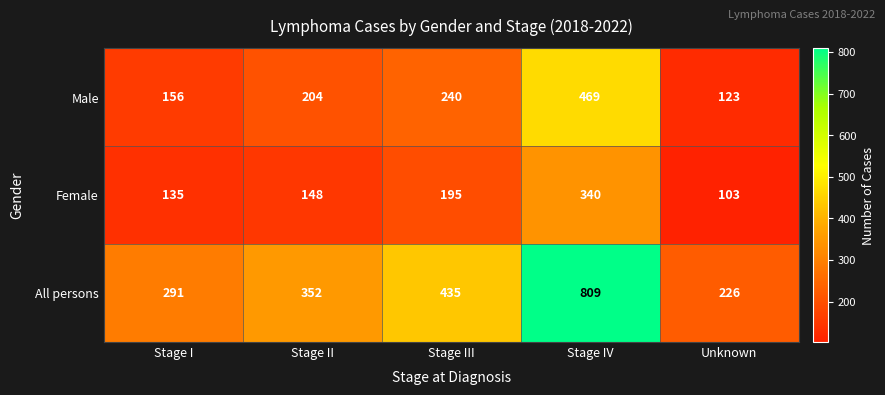

Which series has the largest total across all categories?

All persons